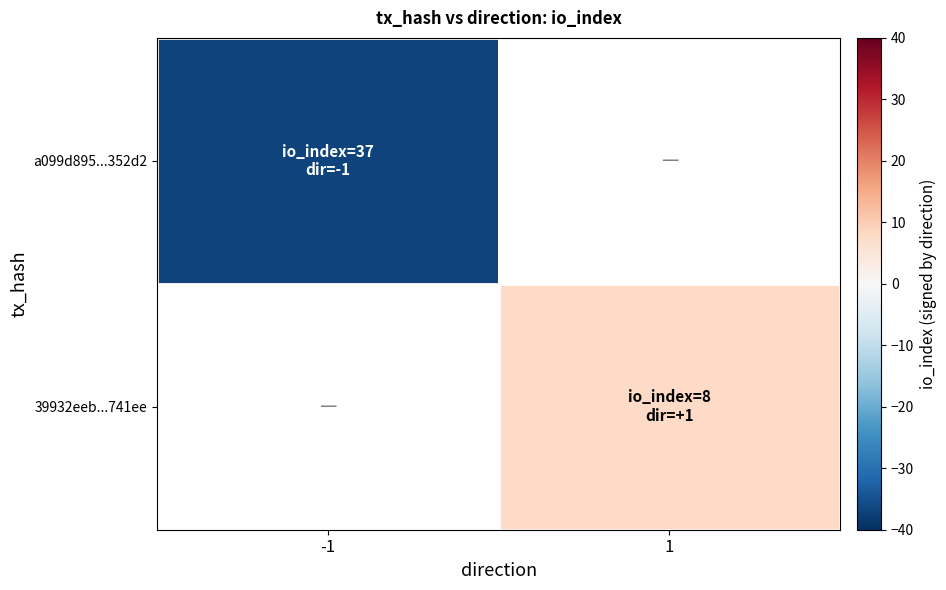

What is the smallest value displayed?

-37.0